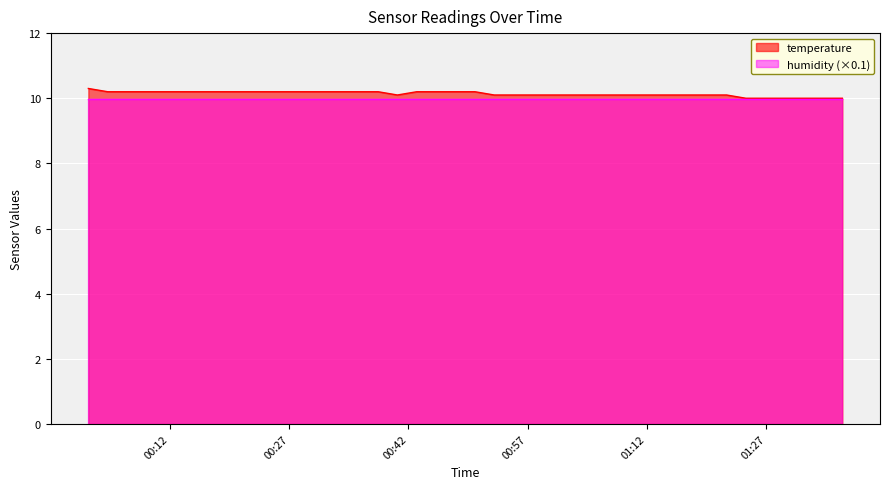

The chart shows a value of 5.9 at 2023-02-04T00:35:46. True or false?

False